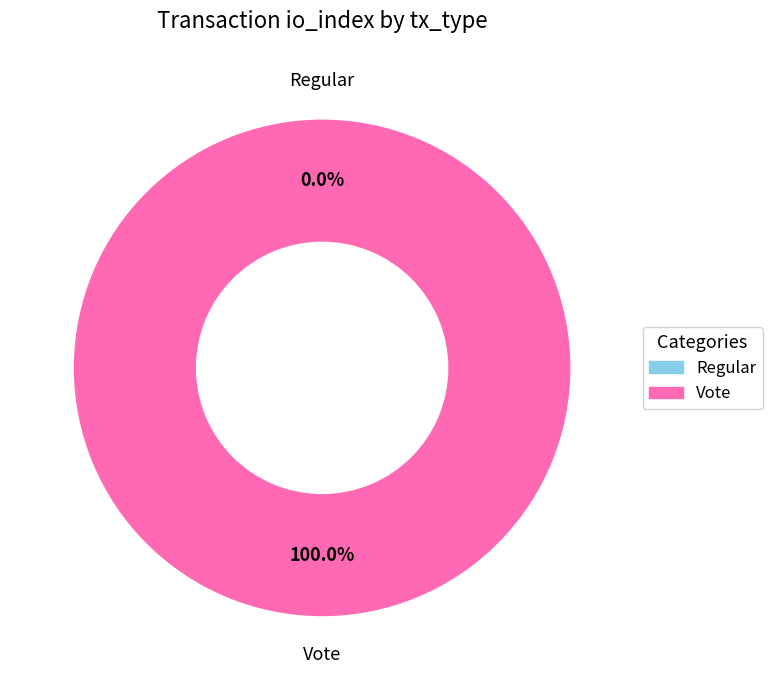

How many segments does this pie chart have?

2